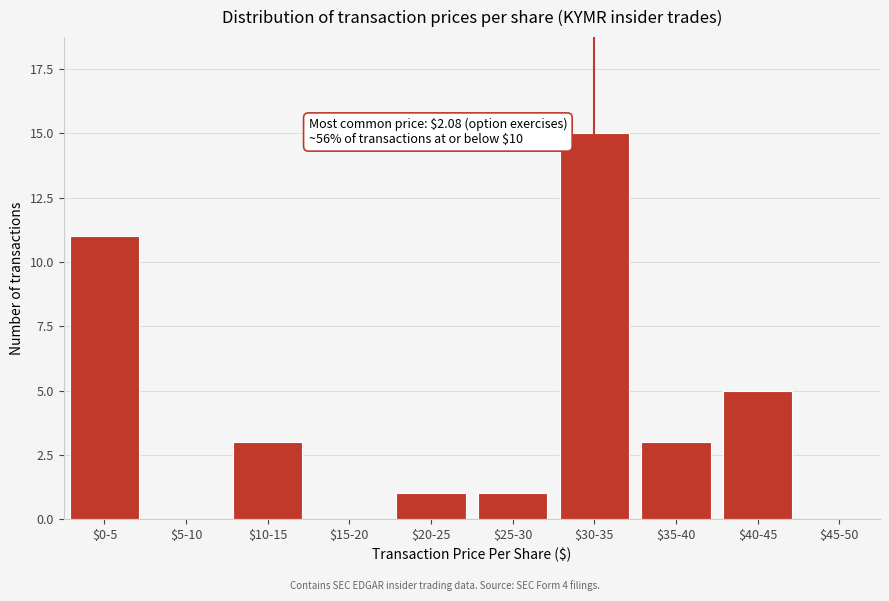

The chart shows a value of 2 at $40-45. True or false?

False